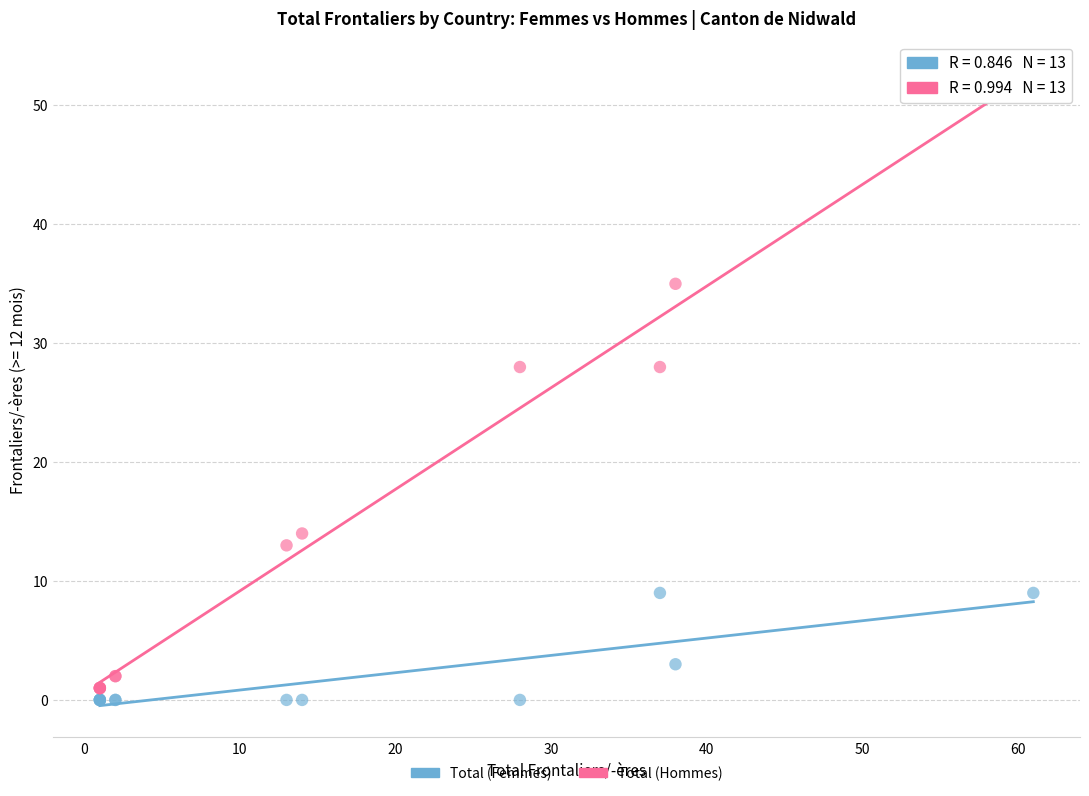

What are all the series names shown in the legend?

Total (Femmes), Total (Hommes)